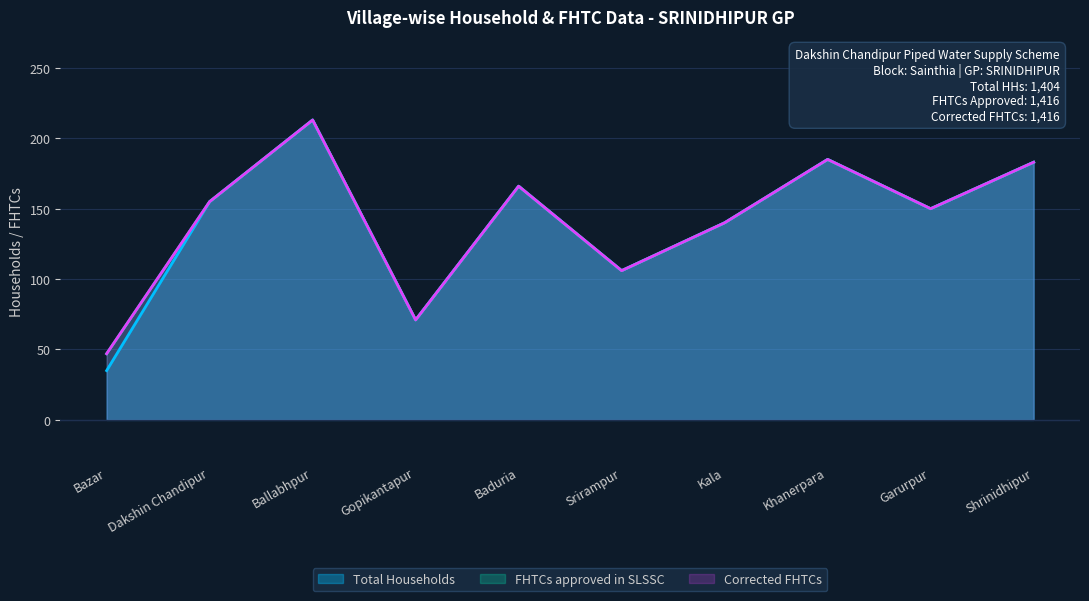

How many values in the FHTCs approved in SLSSC series are below 155?

5